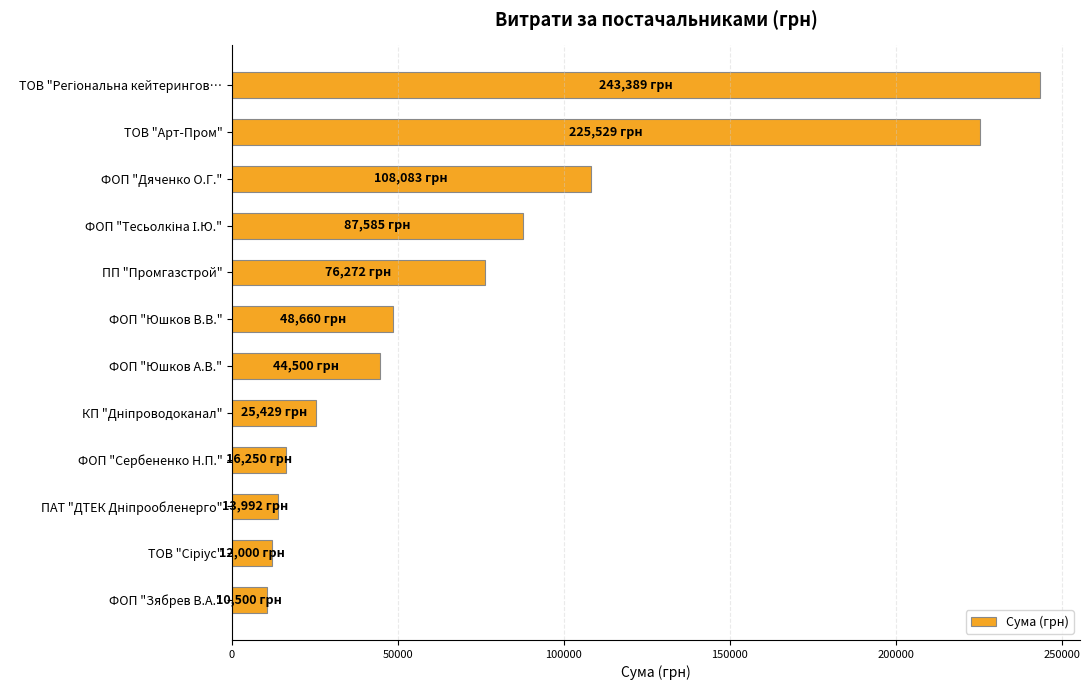

Is it true that the value at ФОП "Юшков А.В." is 44500.0?

True